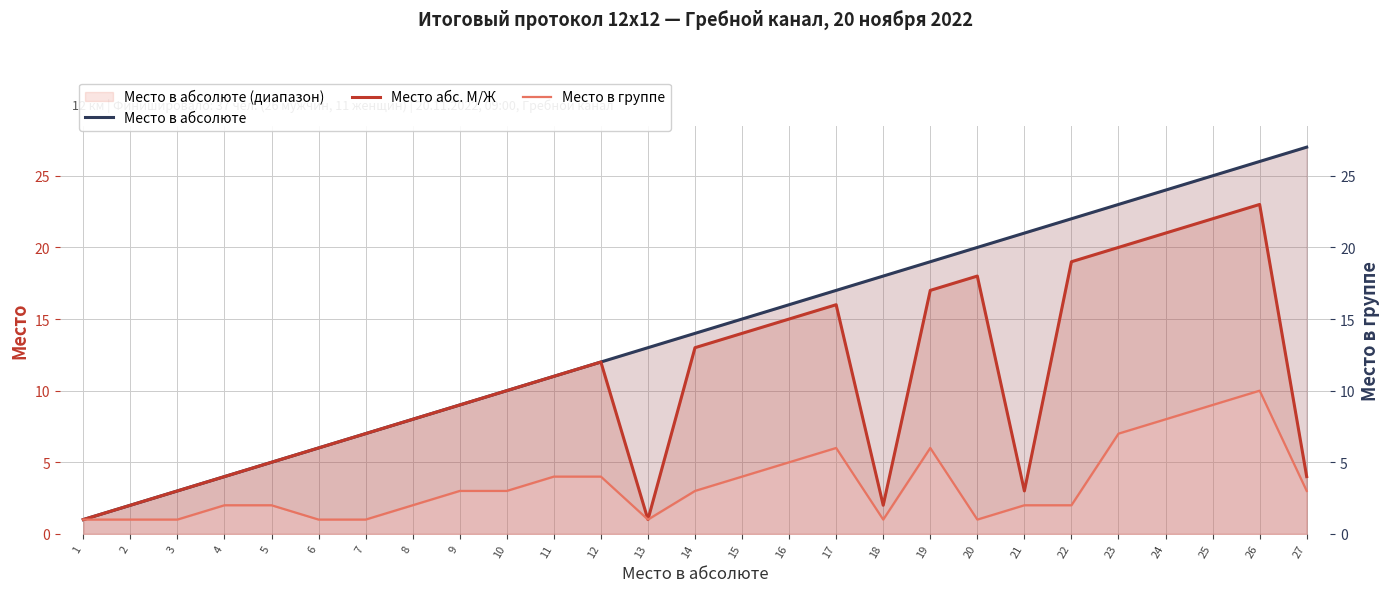

Which label corresponds to the smallest value in the chart?

1